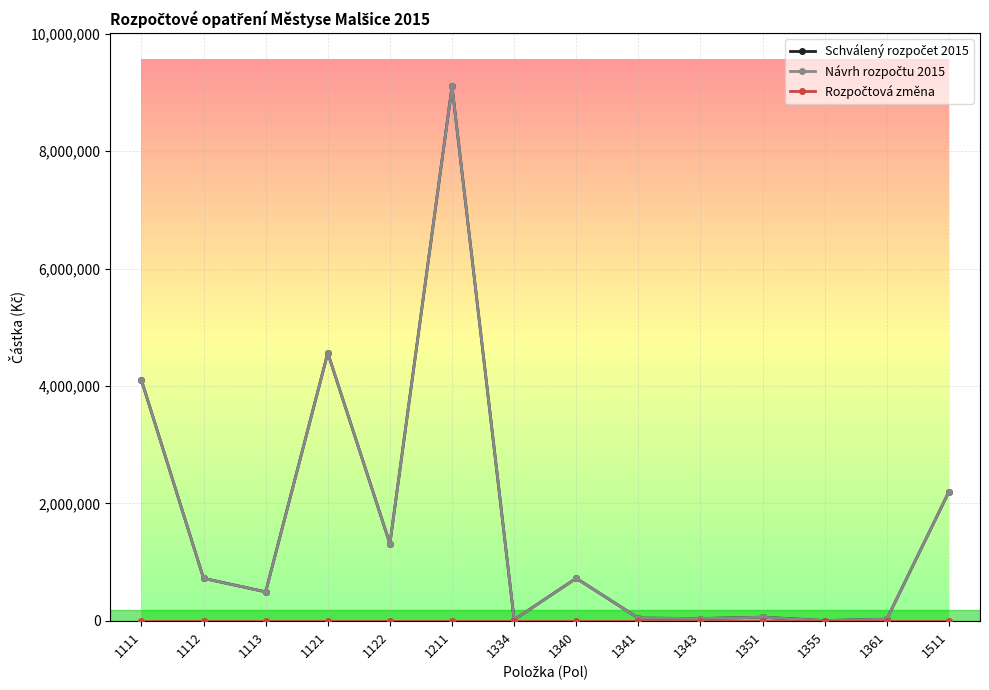

Between 1341 and 1361, which series saw the biggest shift?

Schválený rozpočet 2015